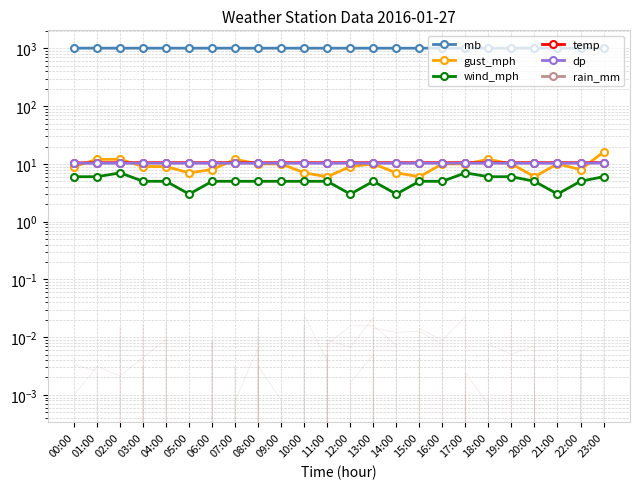

Which series has the largest range (max minus min)?

gust_mph